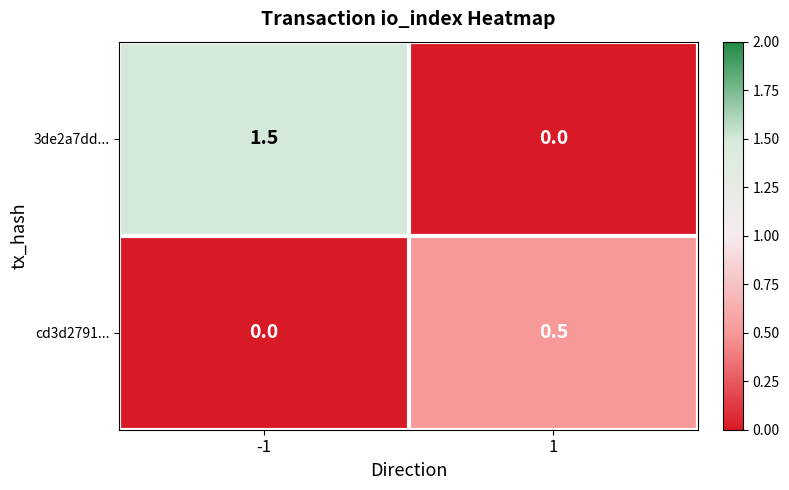

Is it true that cd3d2791... equals 0.0 at -1?

True